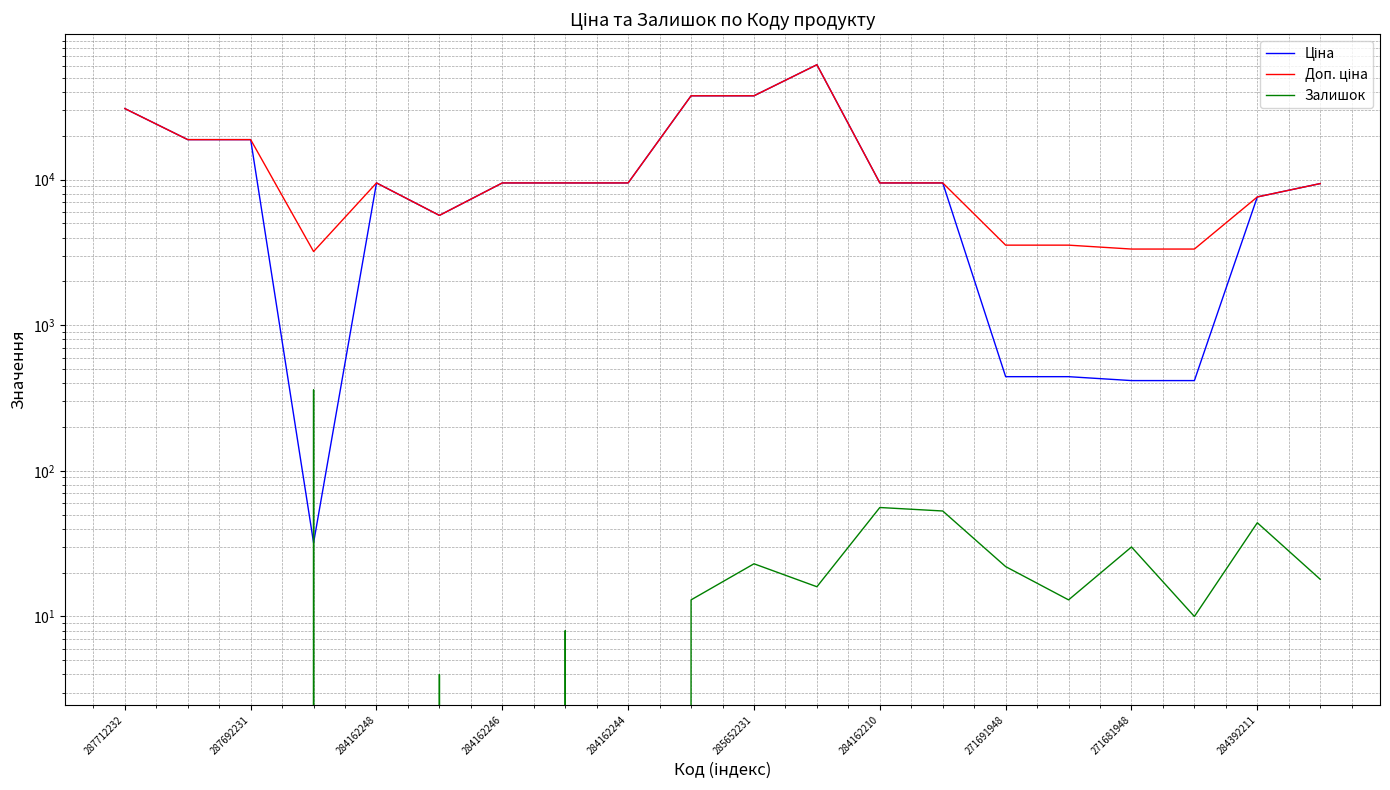

Is this an area chart (filled region under the line)?

No